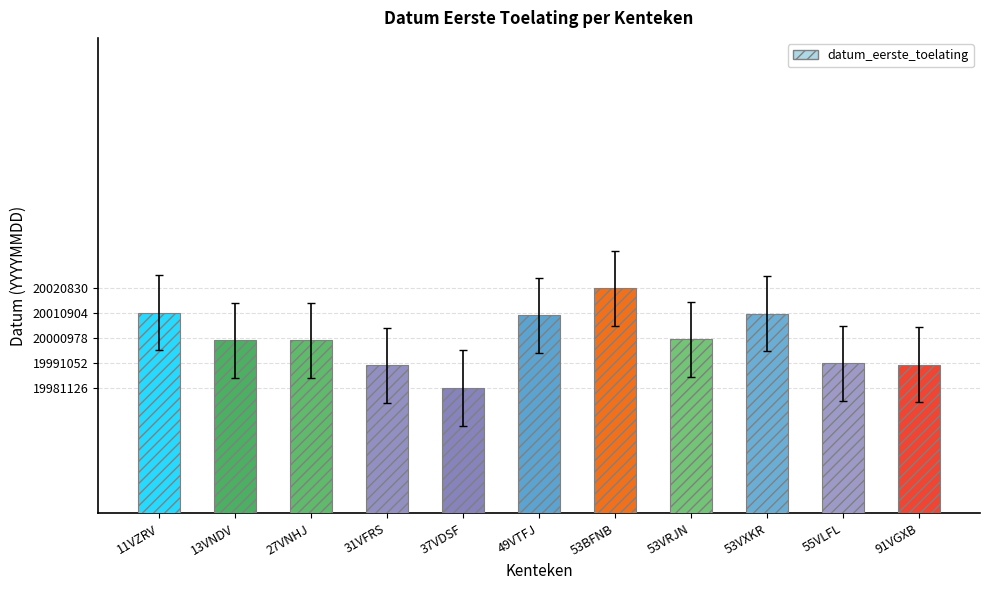

Read the value at 27VNHJ, to the nearest 100.

20000100